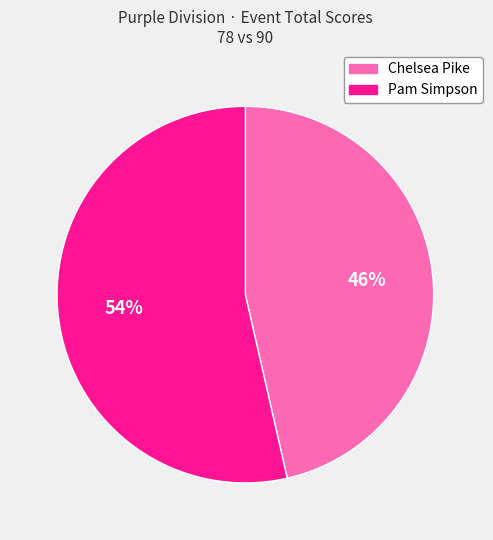

Is it true that Pam Simpson is 54% of the pie?

True